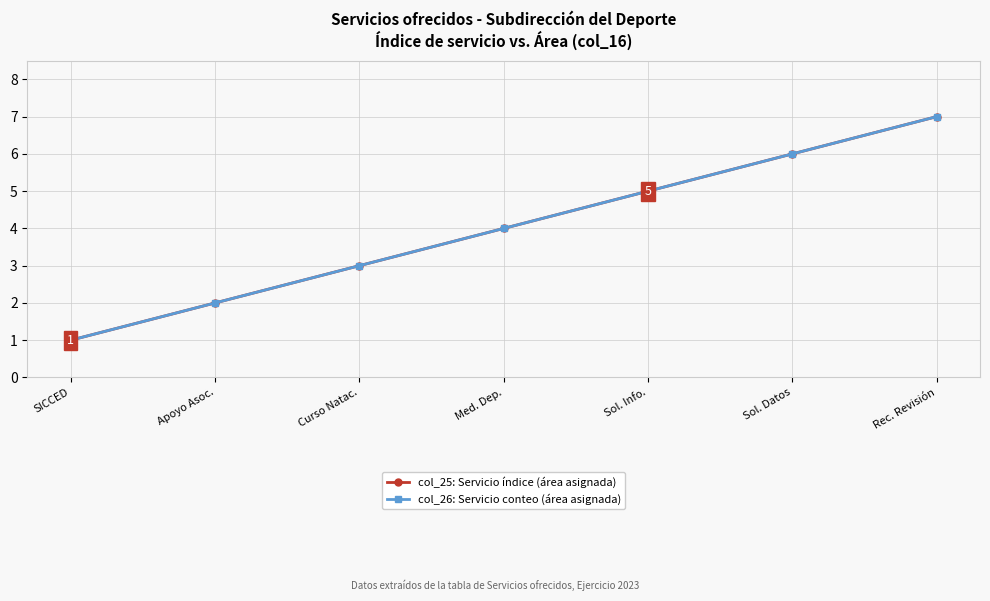

Does the chart have visible grid lines?

Yes